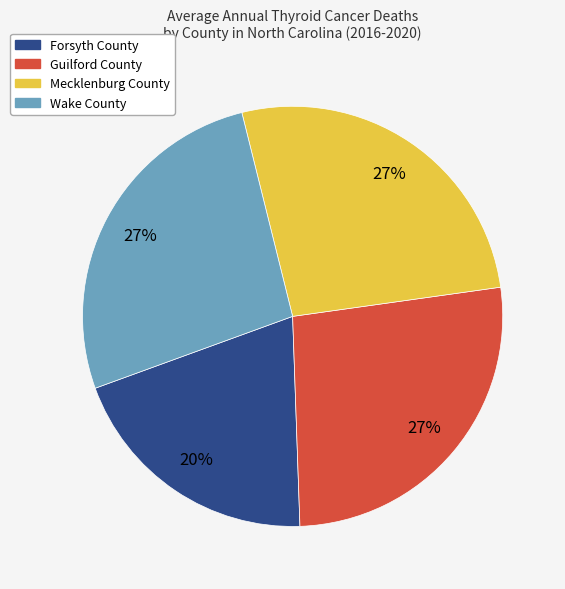

Which category has the smallest portion of the pie?

Forsyth County